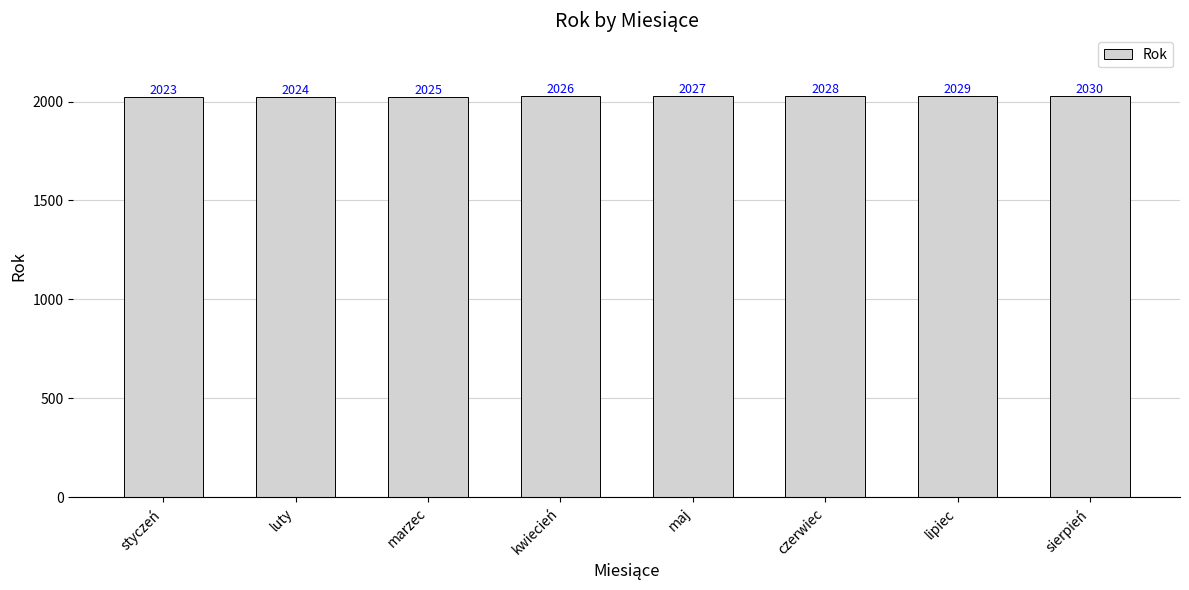

How many distinct data groups are displayed?

1